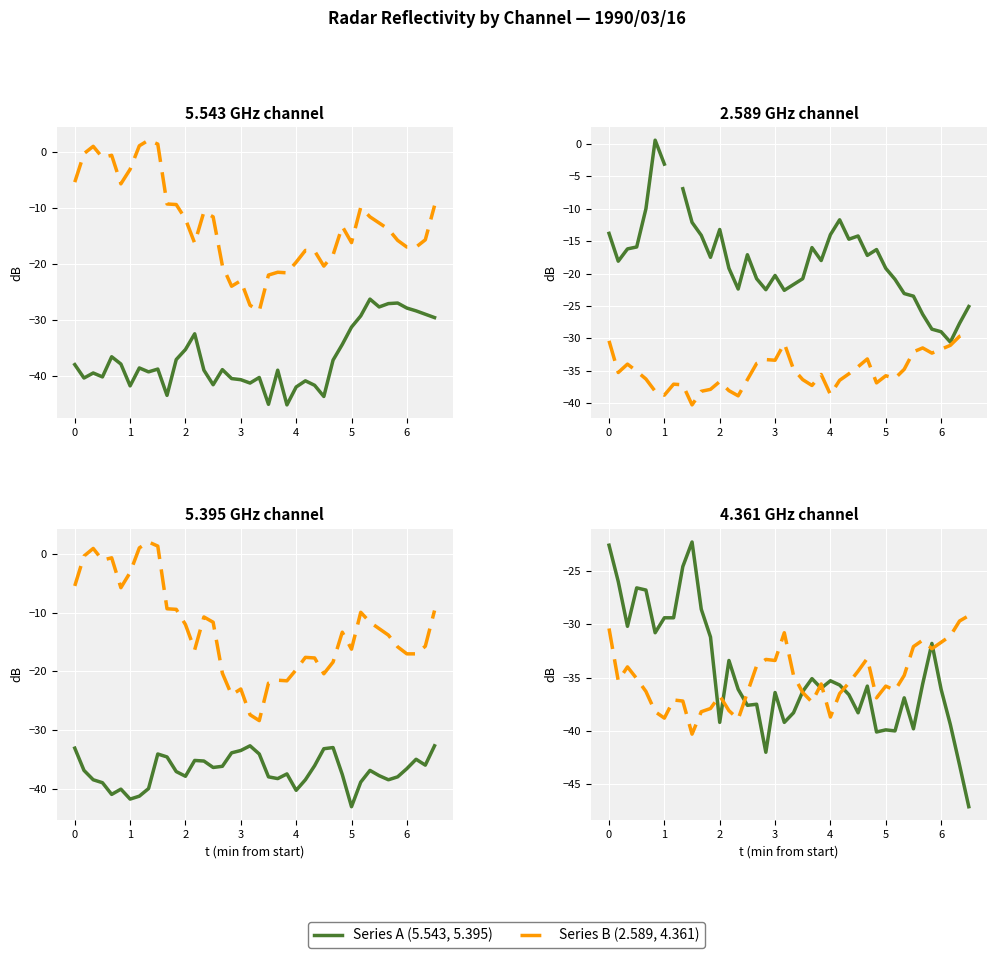

What position from the right is 0?

39